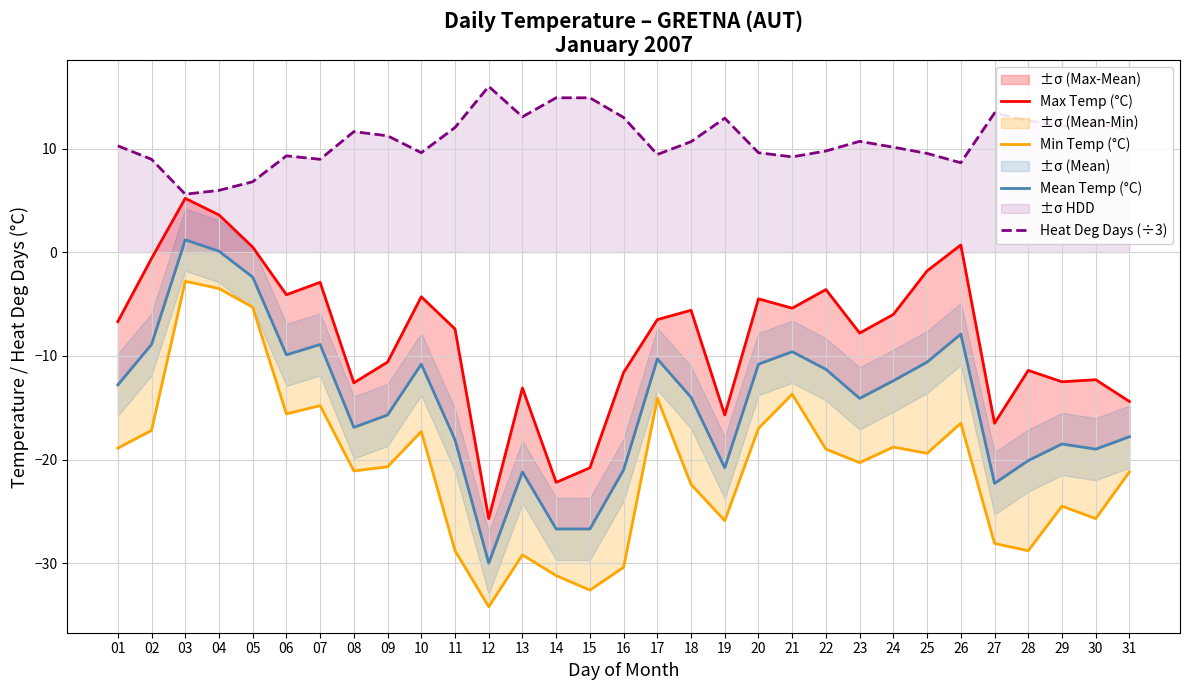

The value of Heat Deg Days (÷3) at 06 is 9.3. True or false?

True